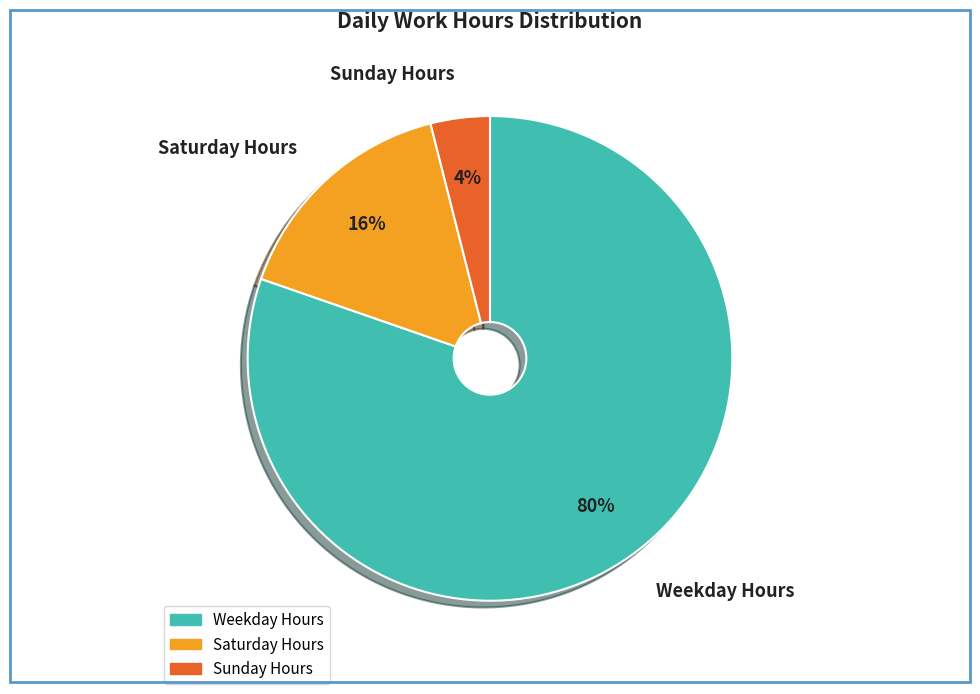

How many slices are in this pie chart?

3